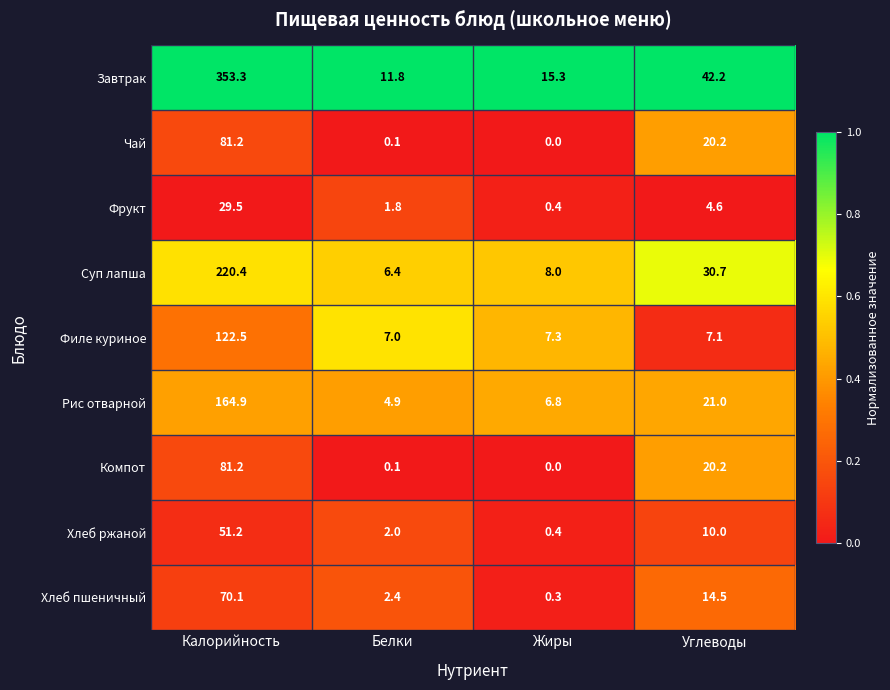

What is the maximum value for Хлеб пшеничный?

70.1